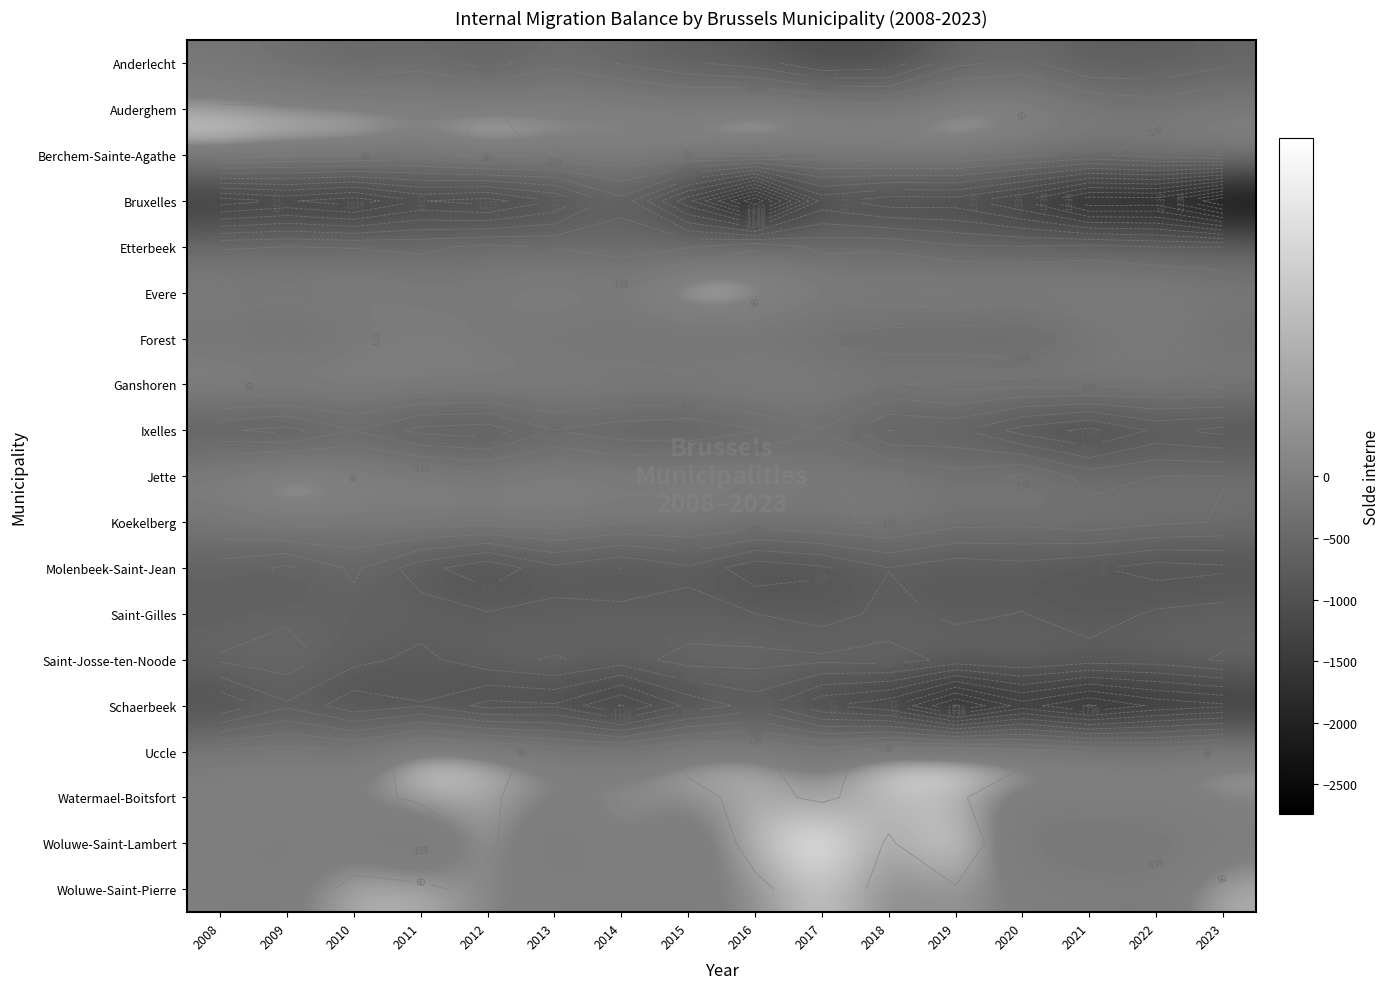

How many distinct data groups are displayed?

19